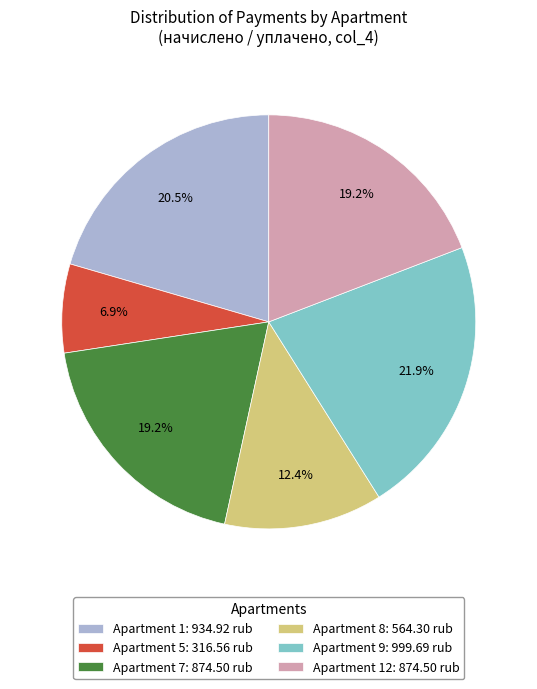

Is there a majority slice in this chart?

No